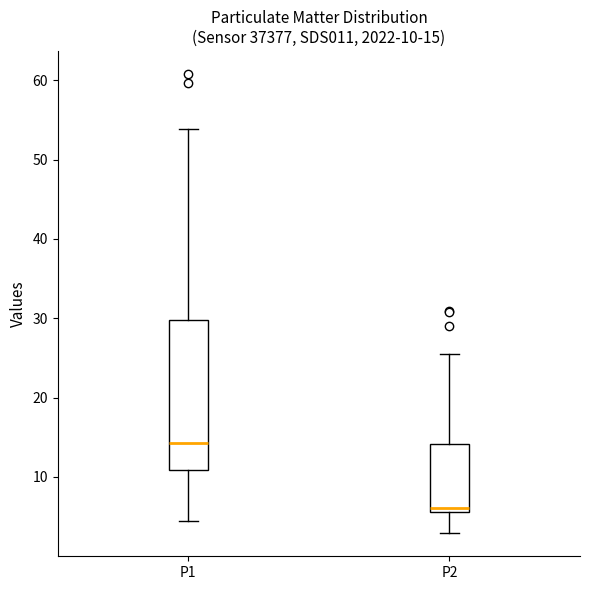

Which box's median line is the highest?

P1